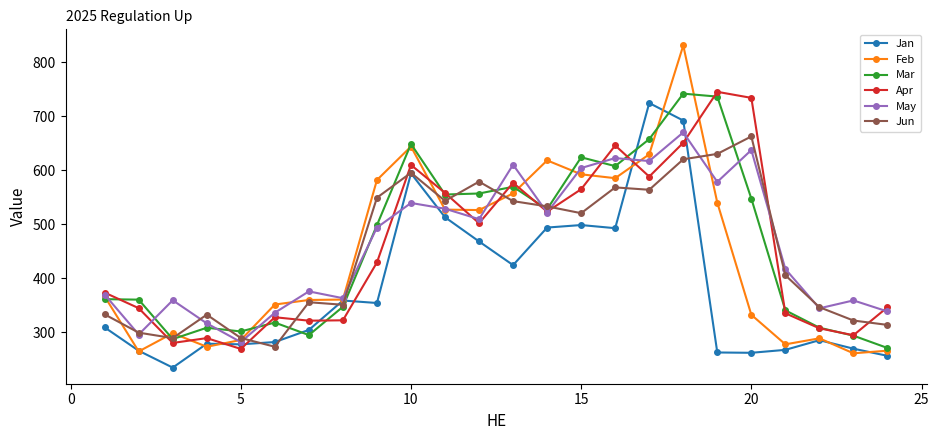

How many data points in Mar are above 498?

12